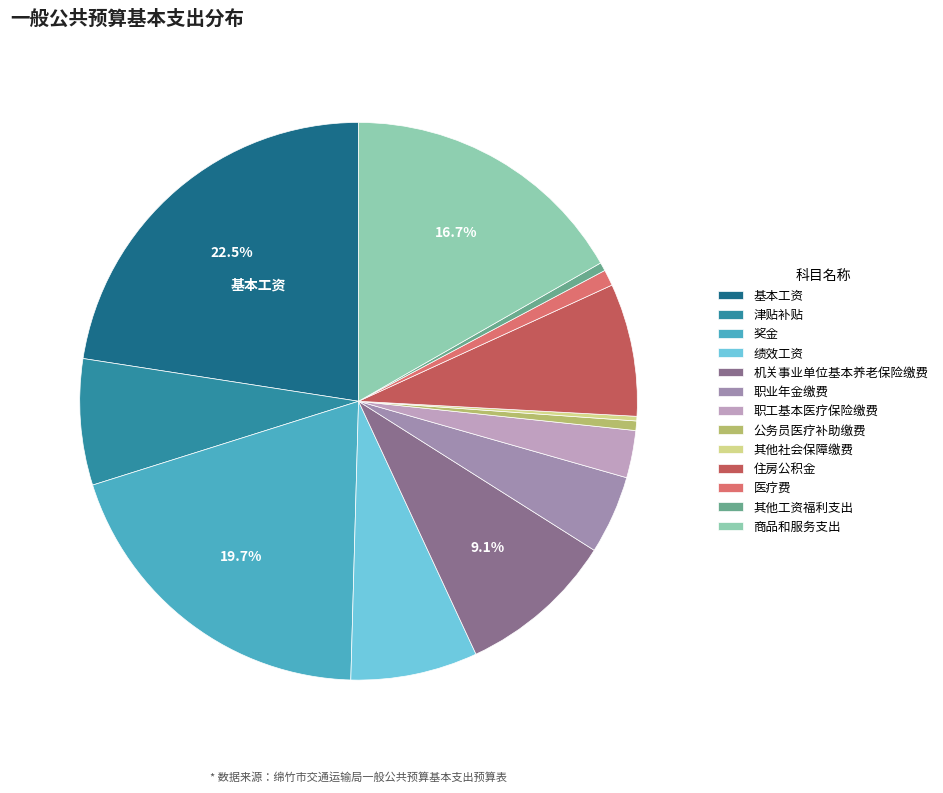

Is it true that 津贴补贴 is 13% of the pie?

False